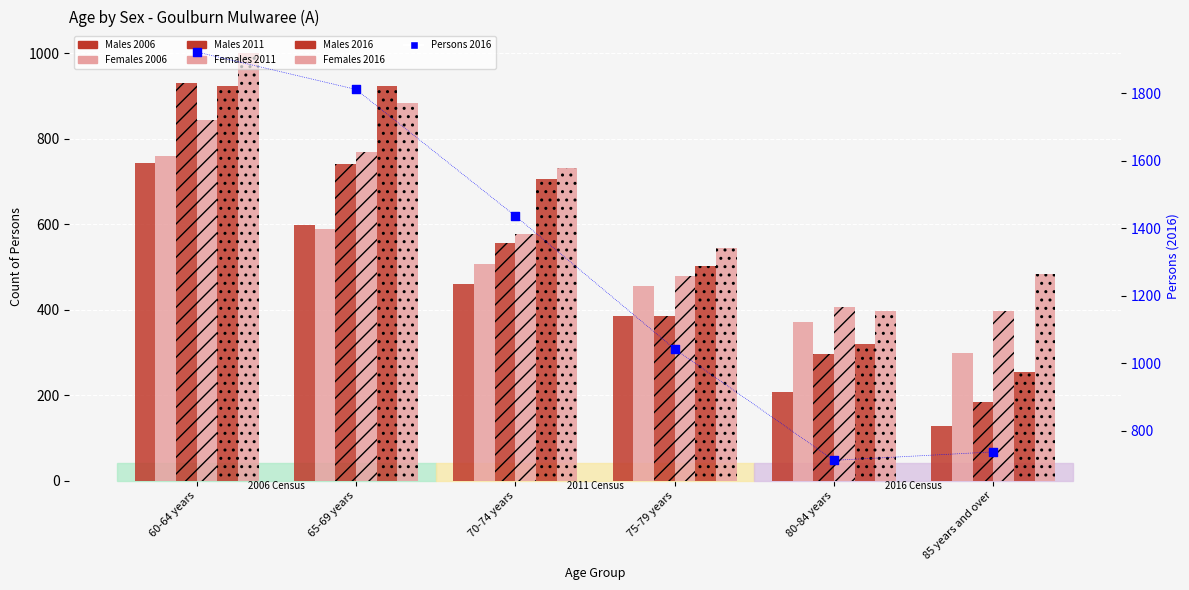

Which series has the widest spread of Y values?

Males 2011